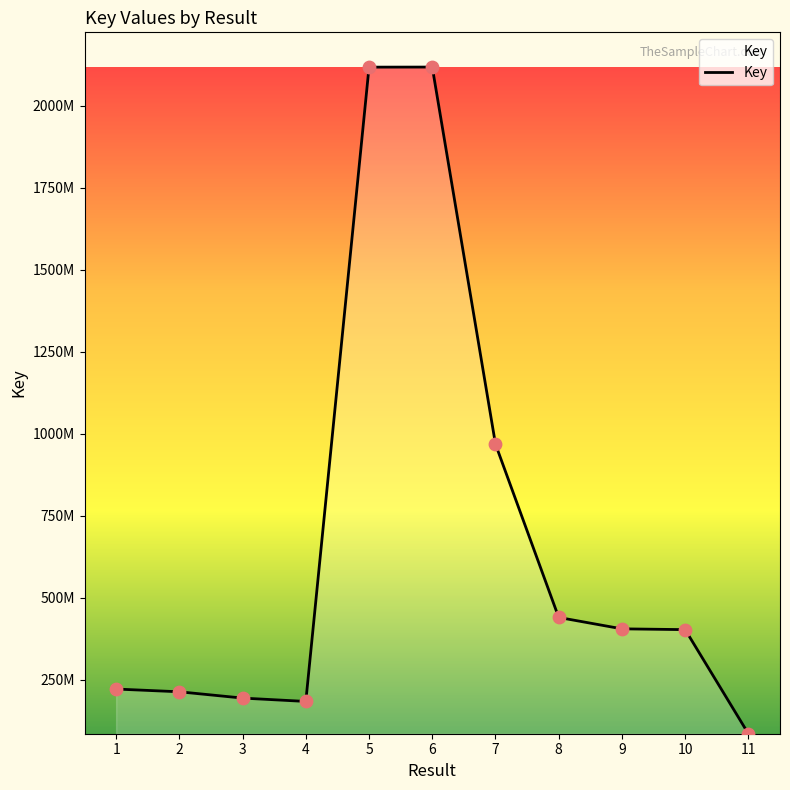

What is the ratio of the value at 5 to the value at 10?

5.3